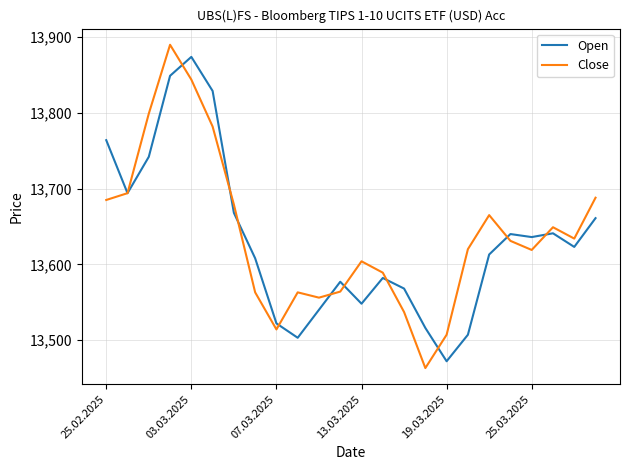

What is the smallest value displayed?

13463